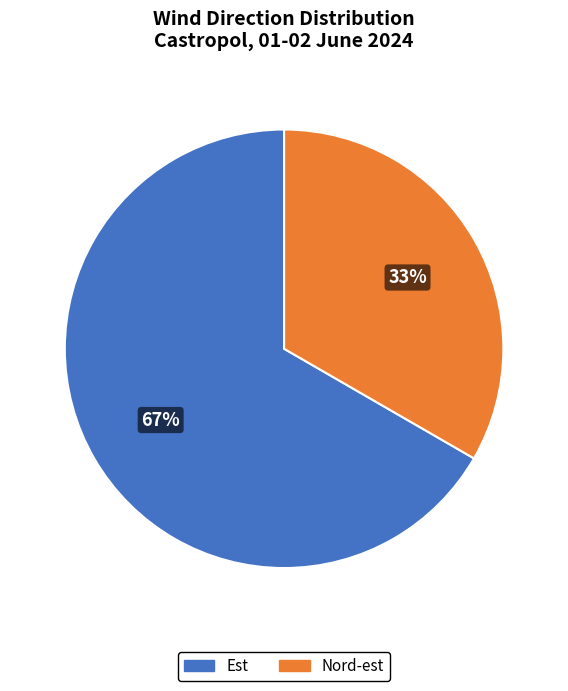

What percentage is the Nord-est slice, to the nearest percent?

33%